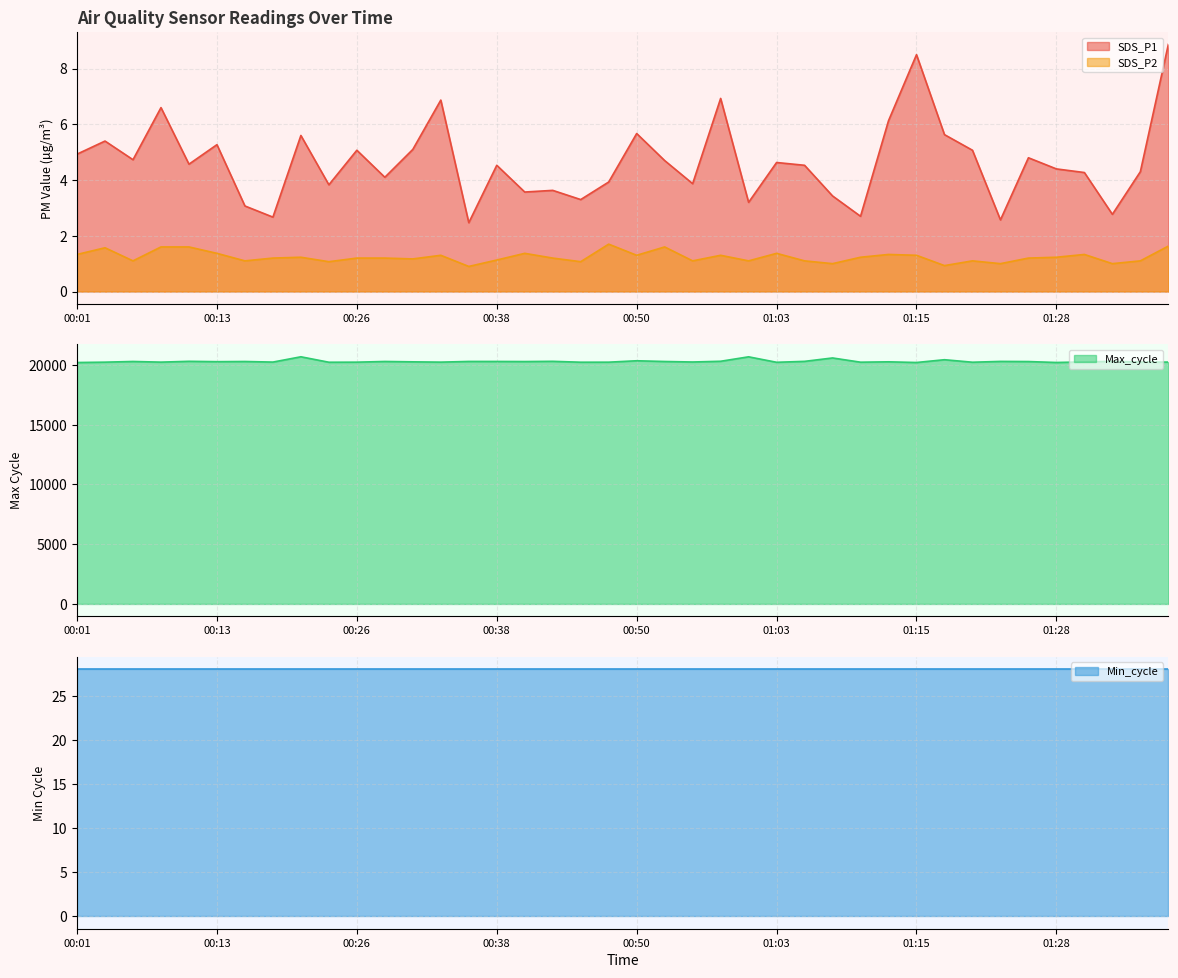

List the labels in order of SDS_P2 value, smallest first.

00:35, 01:18, 01:08, 01:23, 01:33, 00:23, 00:45, 00:06, 00:16, 00:55, 01:00, 01:05, 01:20, 01:36, 00:38, 00:30, 00:18, 00:26, 00:28, 00:43, 01:25, 00:21, 01:10, 01:28, 00:33, 00:50, 00:58, 01:15, 00:01, 01:13, 01:31, 00:13, 00:41, 01:03, 00:03, 00:08, 00:11, 00:53, 01:38, 00:48